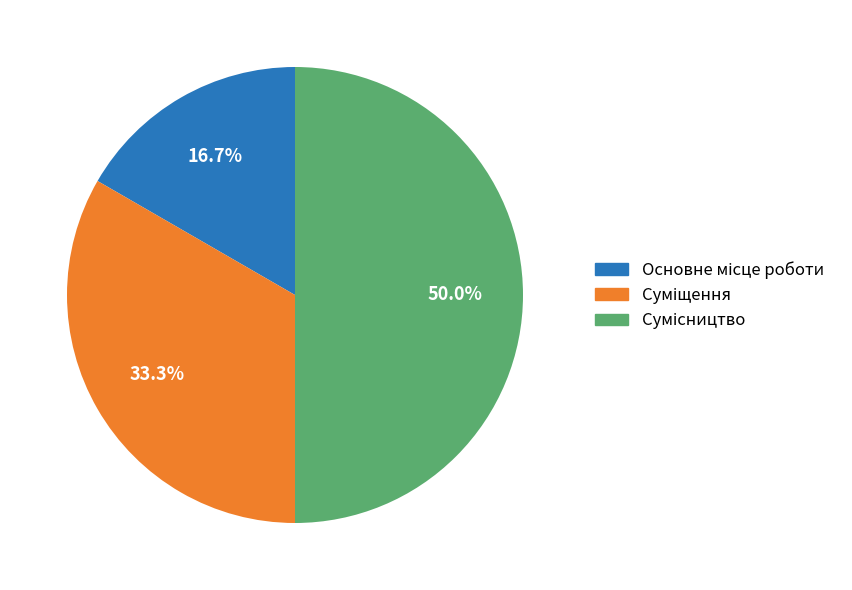

How many segments does this pie chart have?

3